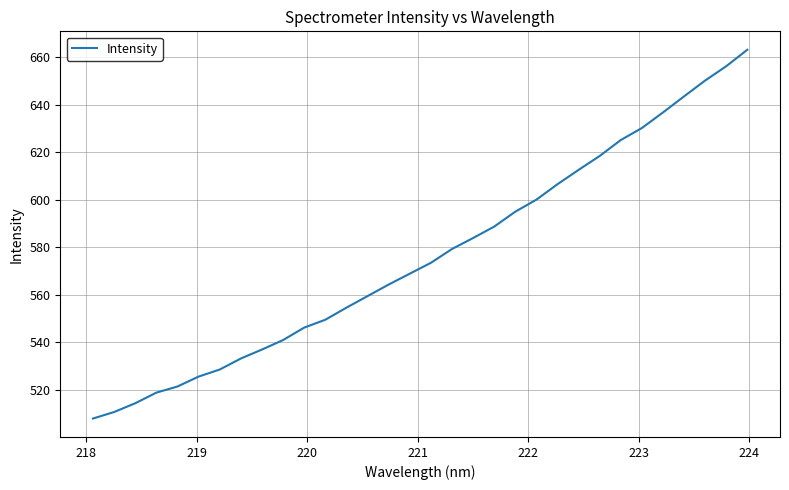

What is the maximum value shown in the chart?

663.2